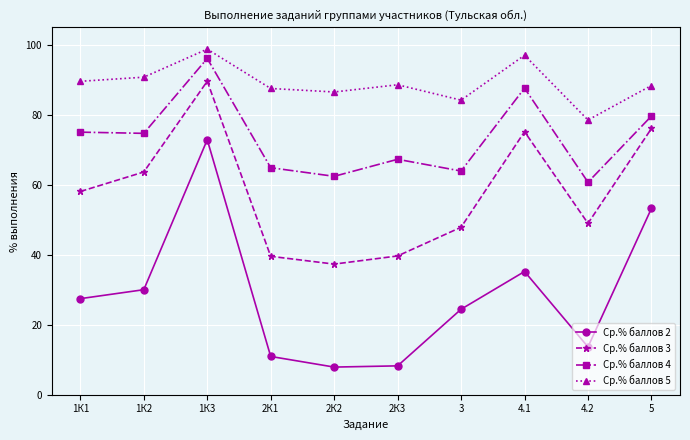

What is the difference between the highest and lowest values at 1К2?

60.8